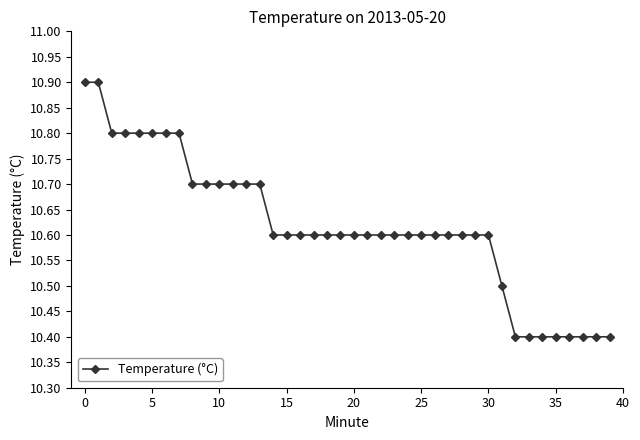

Reading right to left, what are all the values shown in this chart?

10.4	10.4	10.4	10.4	10.4	10.4	10.4	10.4	10.5	10.6	10.6	10.6	10.6	10.6	10.6	10.6	10.6	10.6	10.6	10.6	10.6	10.6	10.6	10.6	10.6	10.6	10.7	10.7	10.7	10.7	10.7	10.7	10.8	10.8	10.8	10.8	10.8	10.8	10.9	10.9